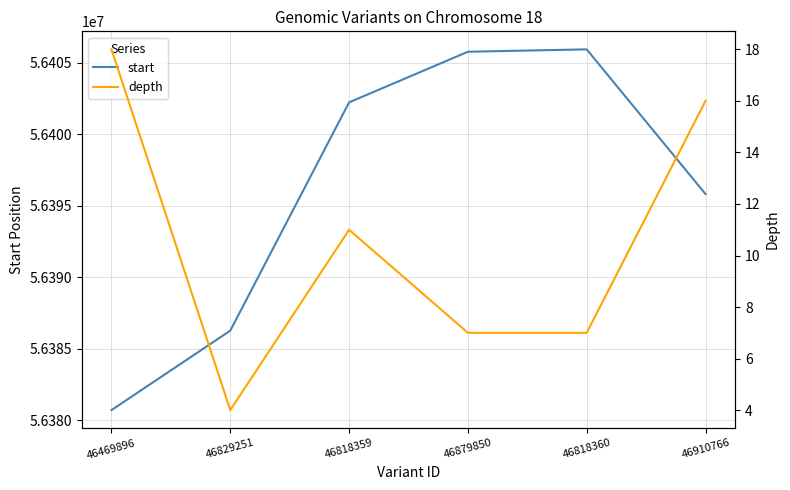

True or false: depth and start intersect in this chart.

False